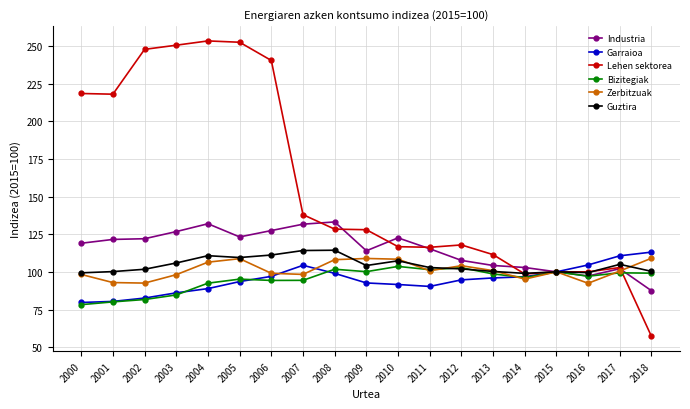

After their last crossing, which series has the higher values: Lehen sektorea or Bizitegiak?

Bizitegiak